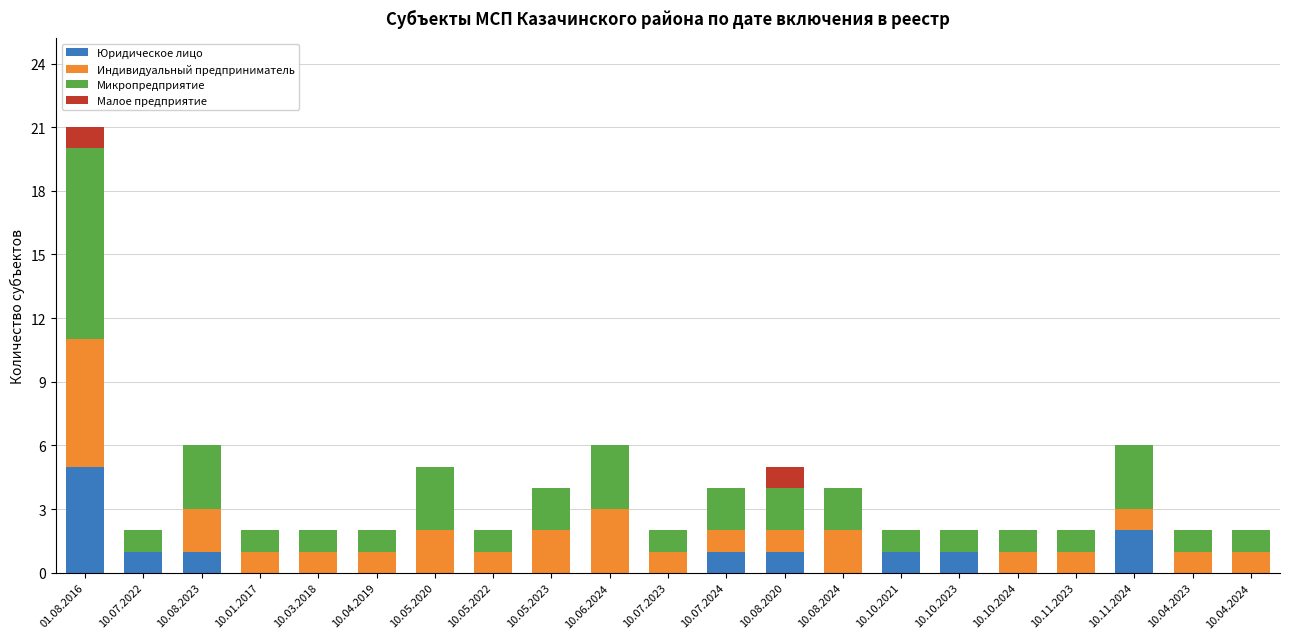

What is the total value across all series at 10.08.2023?

6